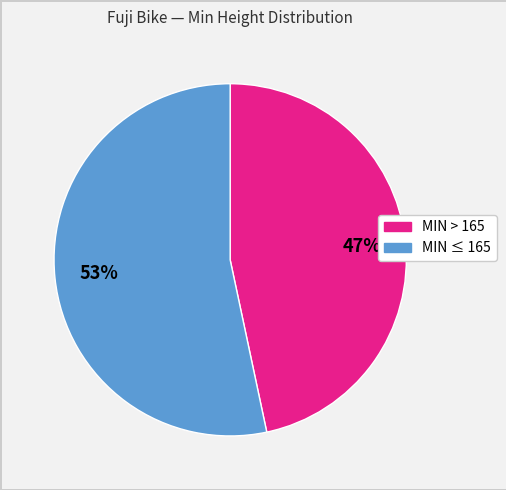

Does any single category account for the majority?

Yes